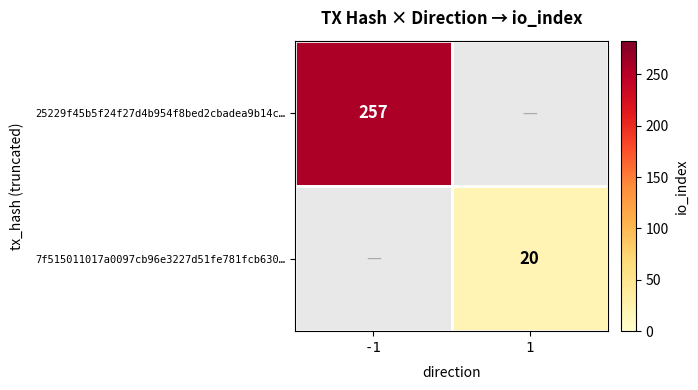

Is the value of 7f515011017a0097cb96e3227d51fe781fcb630… at 1 greater than the value of 25229f45b5f24f27d4b954f8bed2cbadea9b14c… at -1?

No